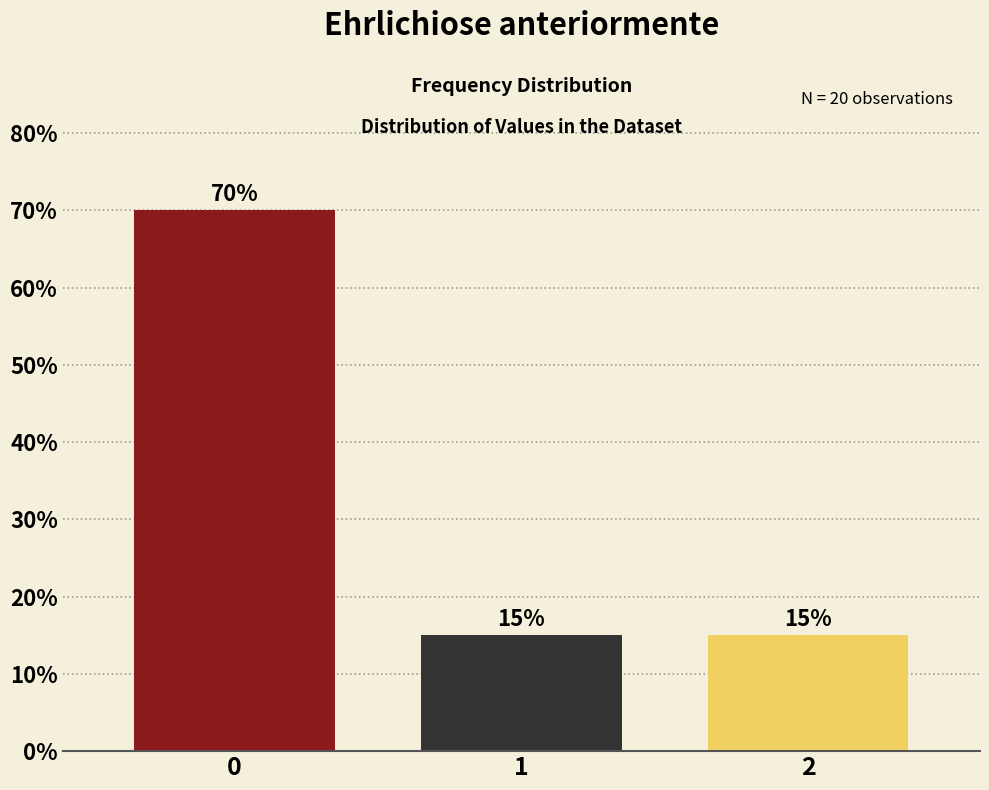

Reading left to right, what are all the values shown in this chart?

70	15	15